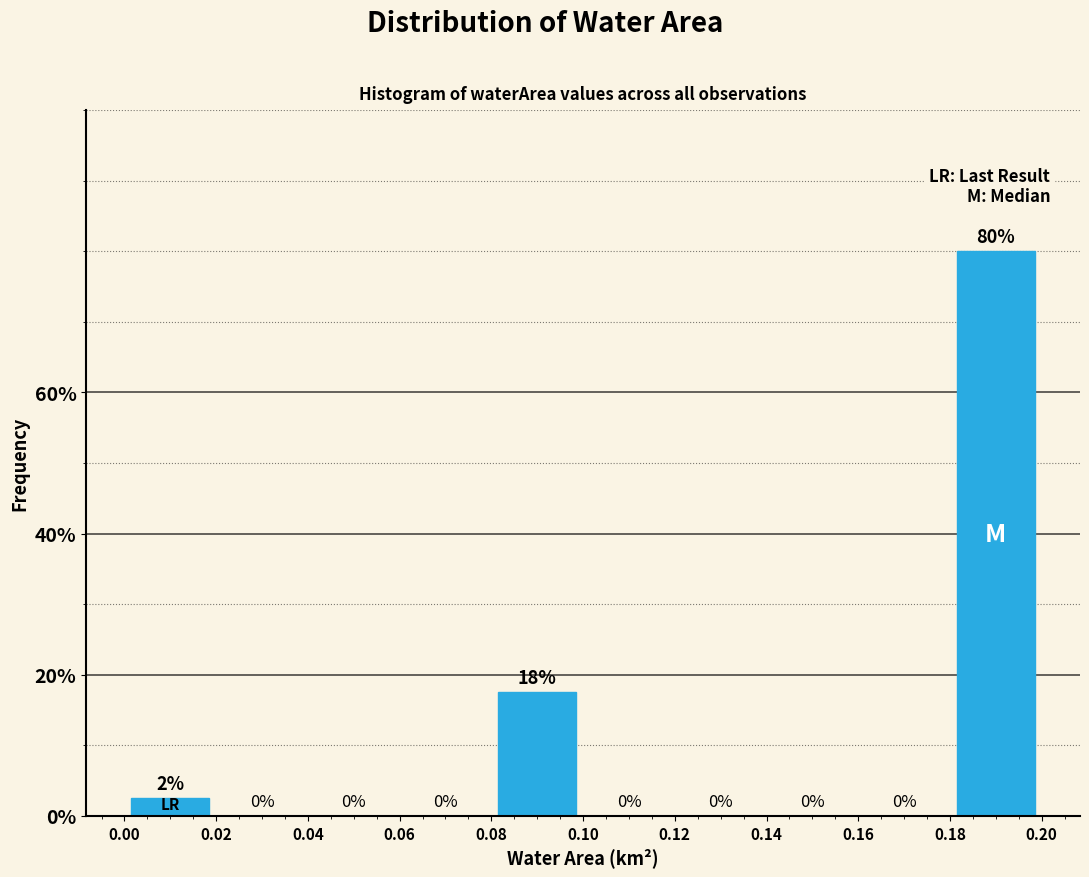

Which range on the x-axis has the tallest bar?

0.18 to 0.20